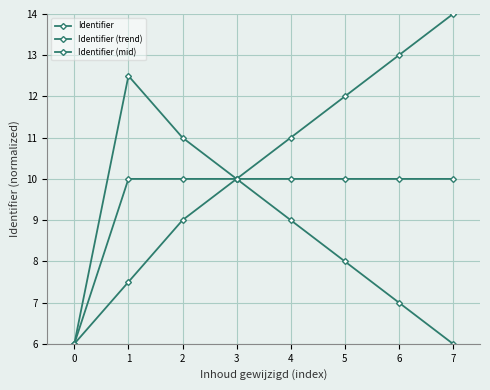

What is the average value of the Identifier (mid) series?

9.5